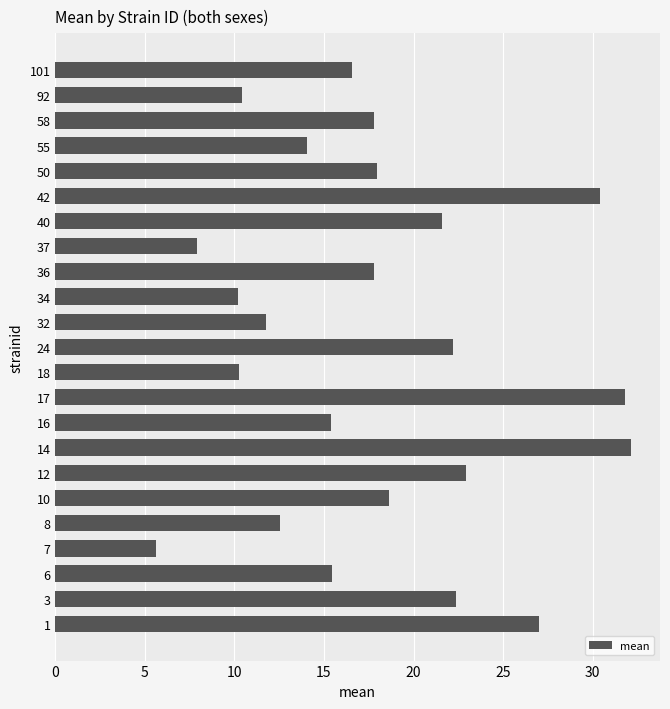

What is the smallest value displayed?

5.6